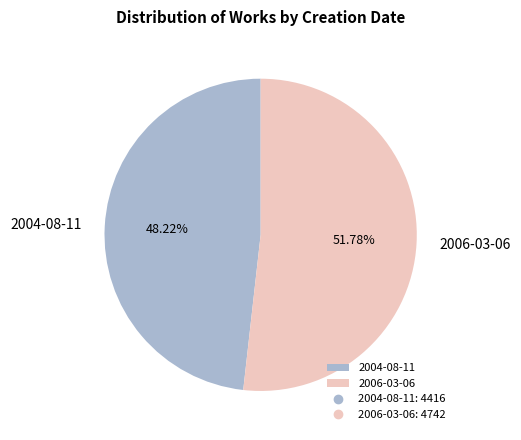

Is there any slice that represents more than half of the pie?

Yes